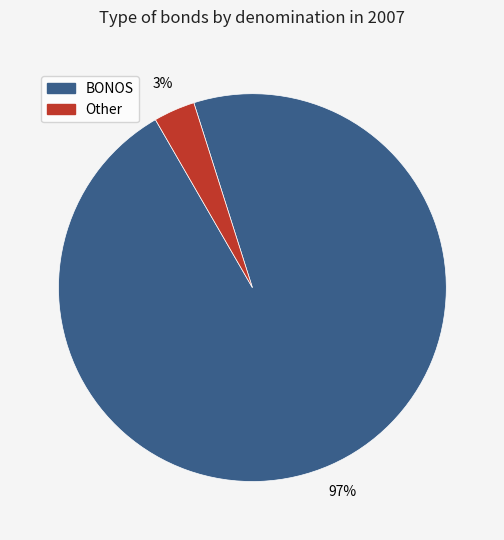

To the nearest percent, what is the average slice percentage?

50%